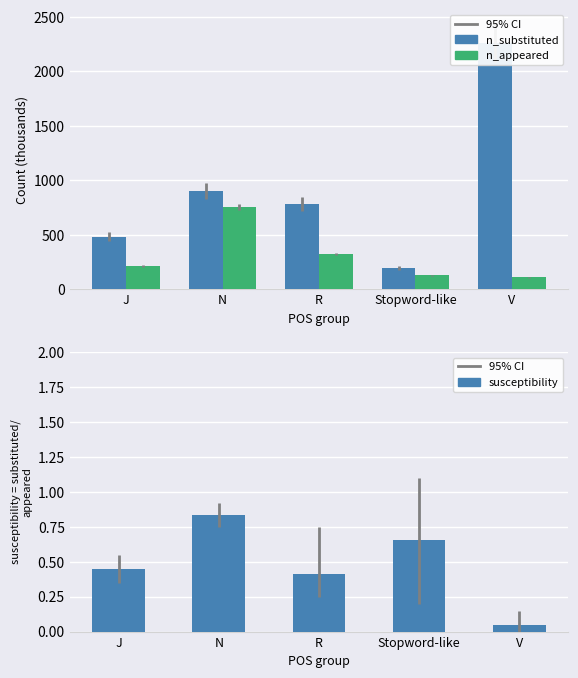

Which series has the largest range (max minus min)?

n_substituted